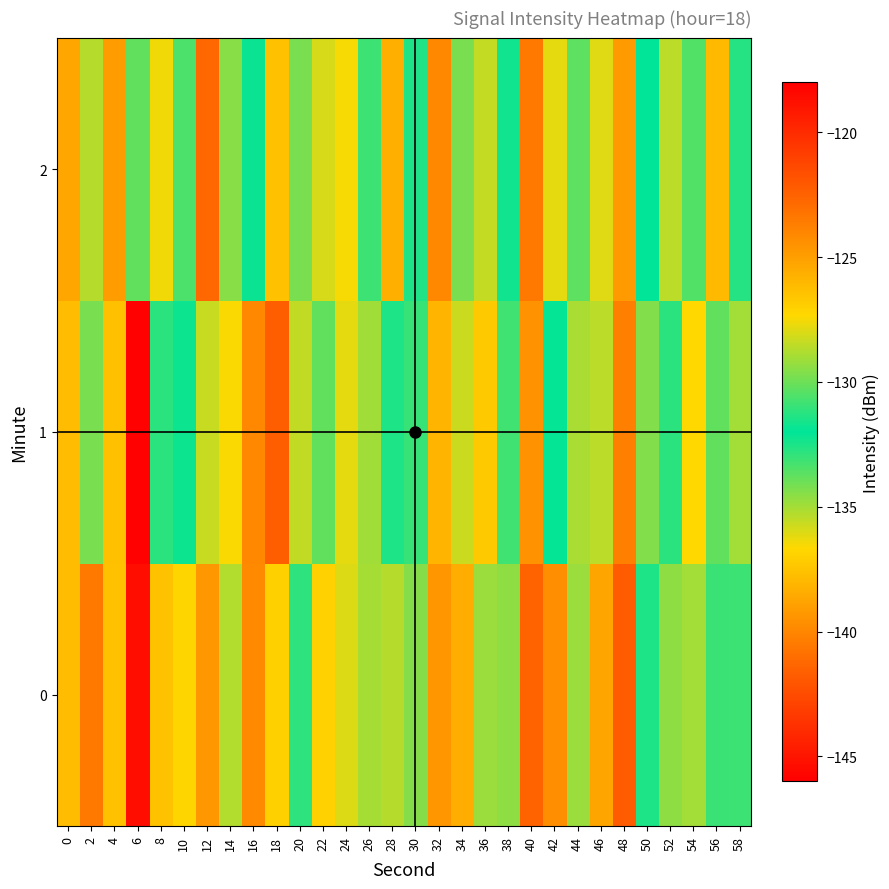

Rank the series by their maximum value, from lowest to highest.

2, 1, 0